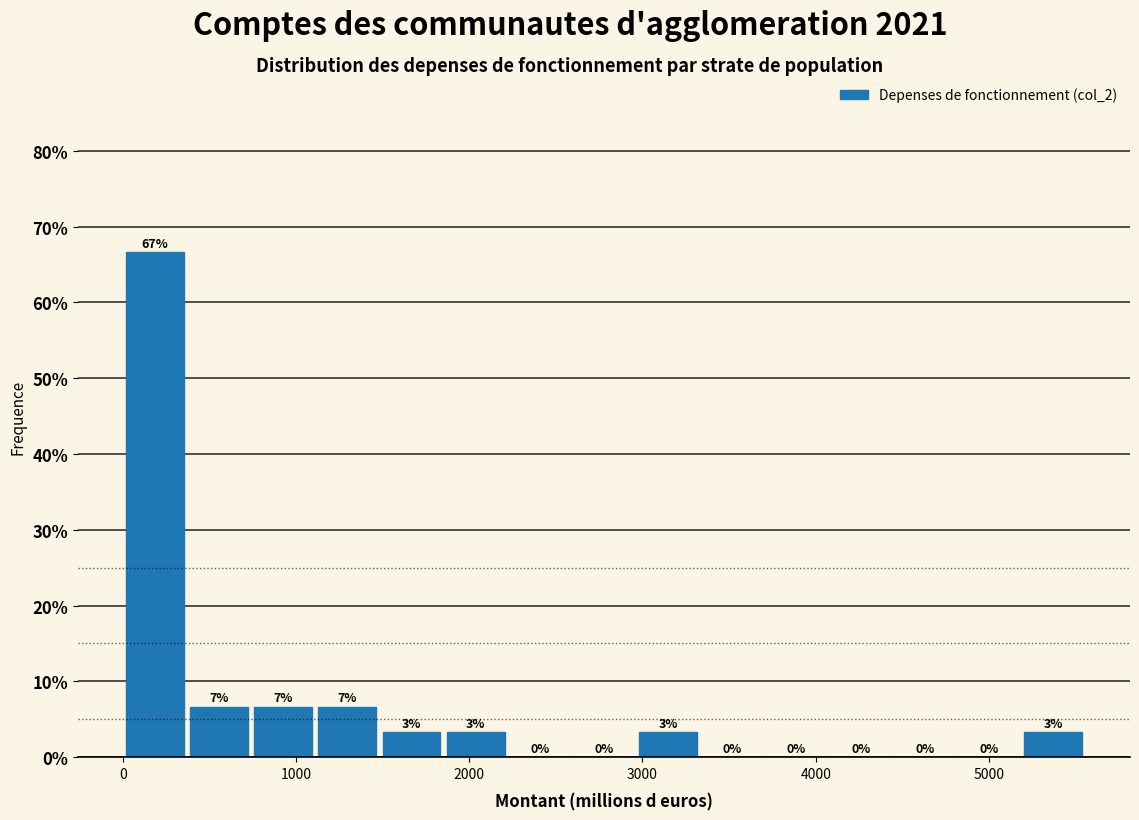

Around what value on the x-axis is the tallest bar? Give the approximate position of its centre, as read against the axis.

200